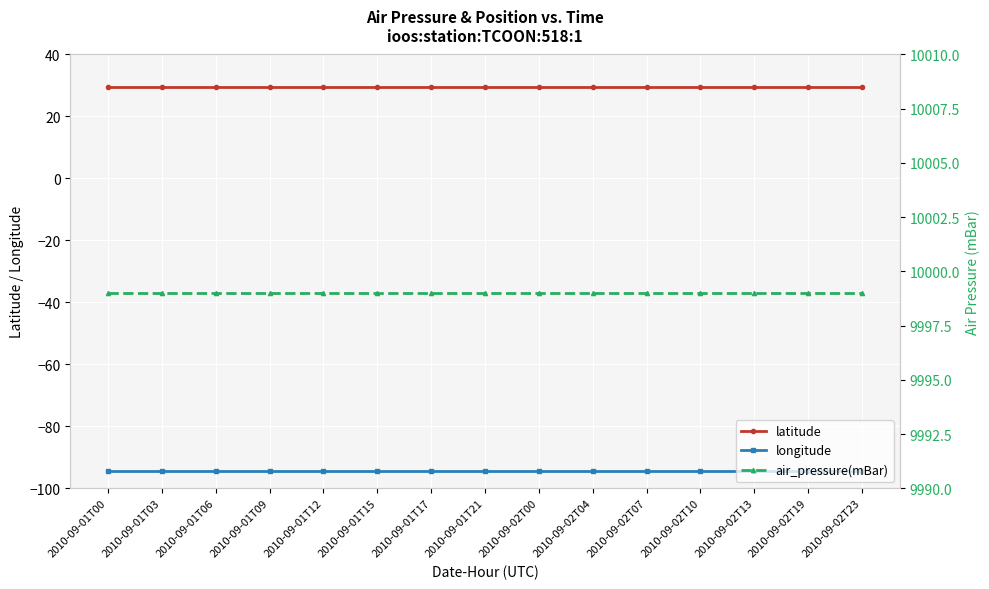

The value of longitude at 2010-09-02T23 is -94.5. True or false?

True